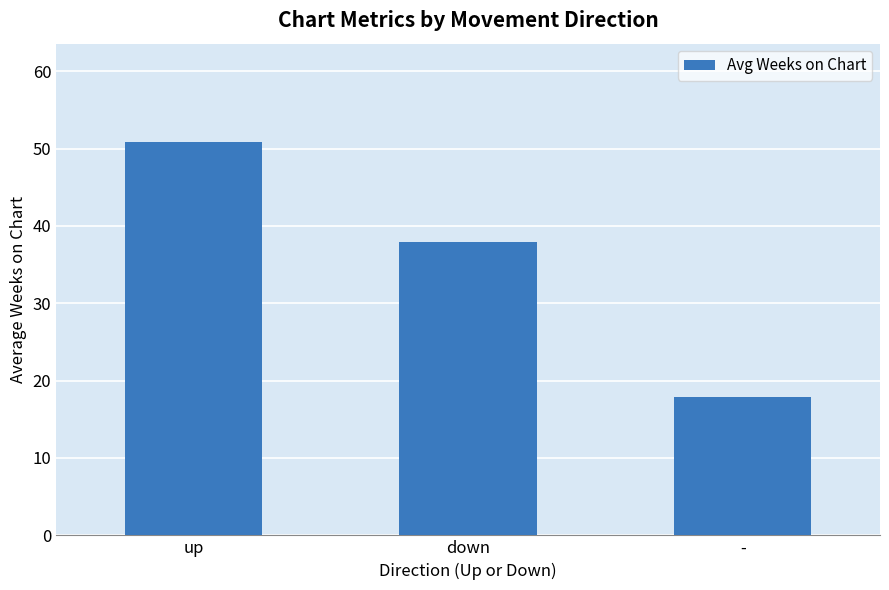

Read the value at -.

17.9